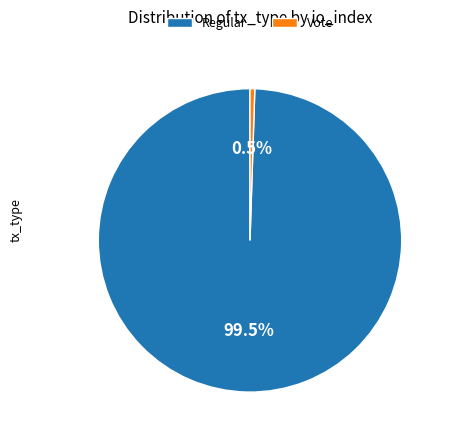

Combined, do Regular and Vote account for over 50%?

Yes